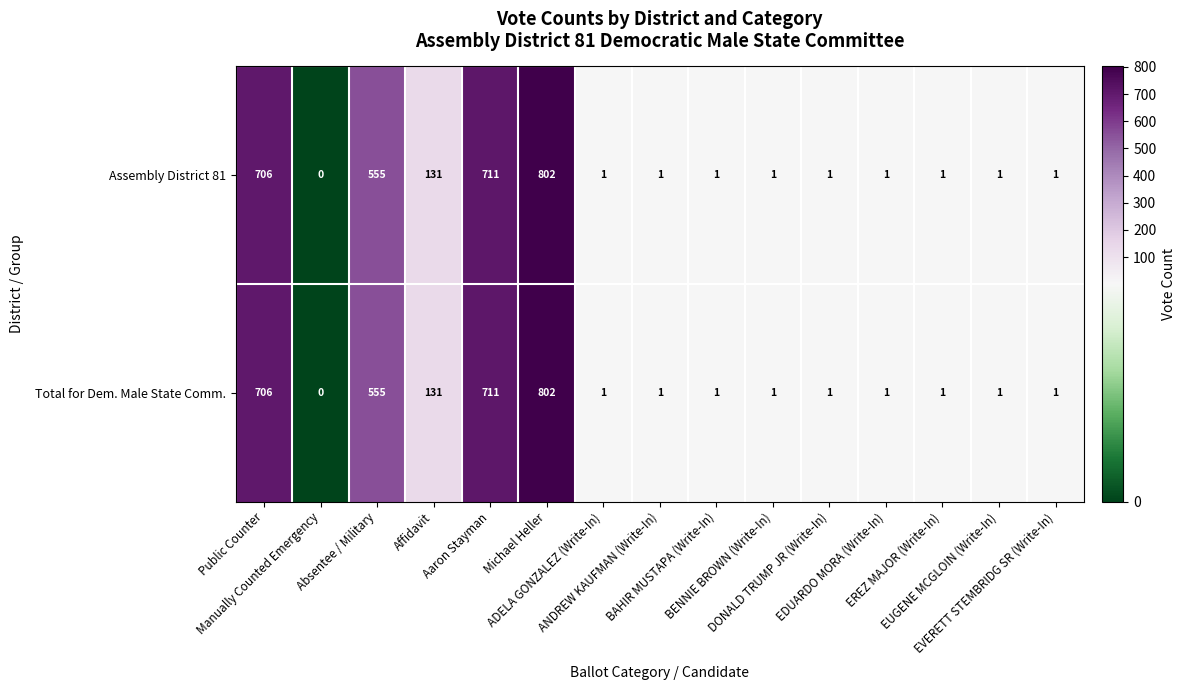

What is the difference between the maximum and second lowest values in the Total for Dem. Male State Comm. series?

801